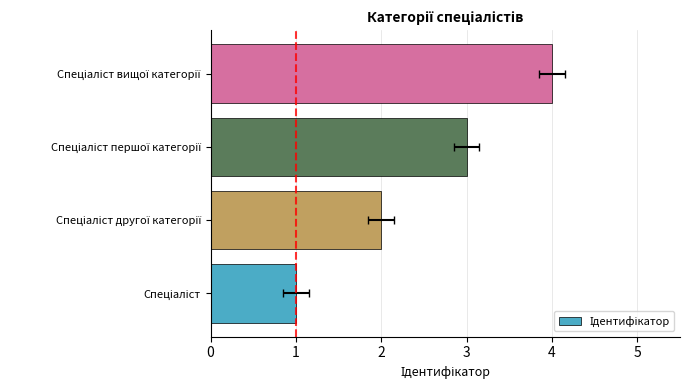

What is the greatest value displayed?

4